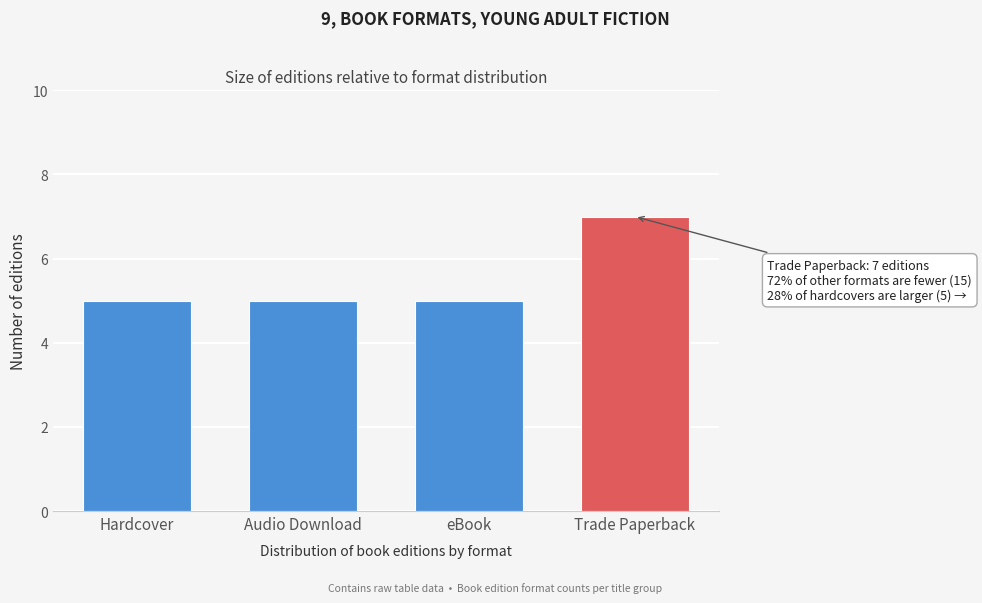

Reading left to right, list all the values displayed in this chart.

Hardcover=5	Audio Download=5	eBook=5	Trade Paperback=7